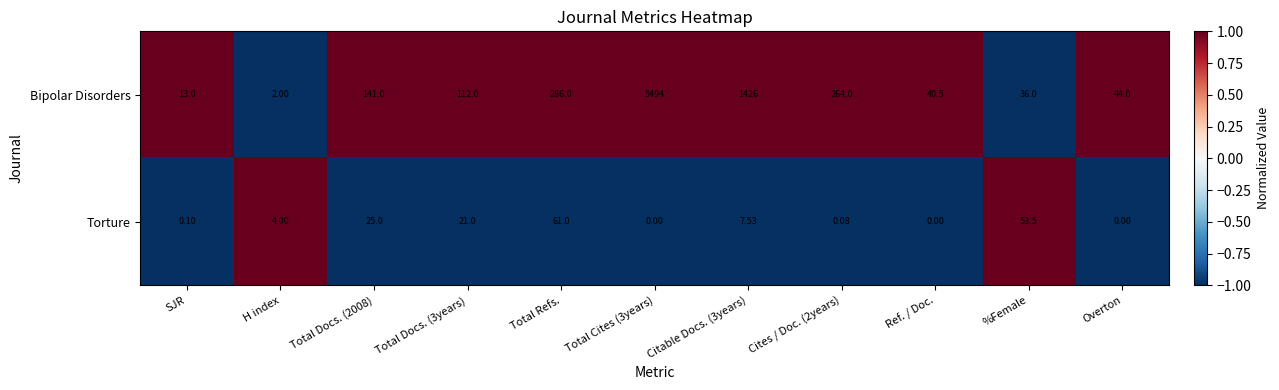

Is the value of Torture at %Female greater than the value of Bipolar Disorders at Total Cites (3years)?

No